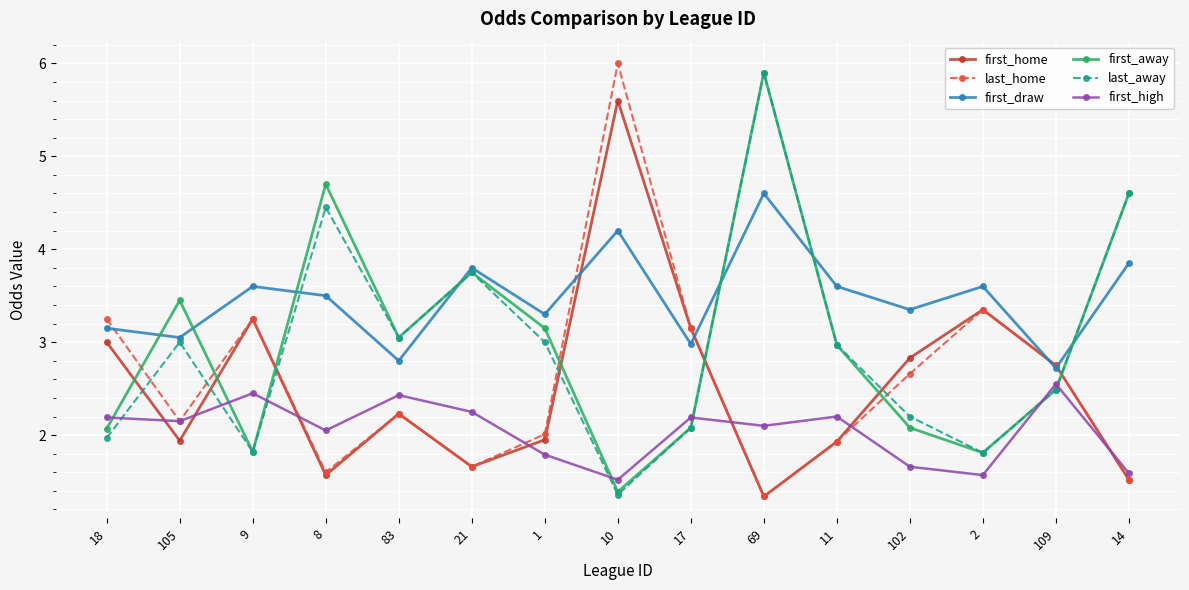

What position from the left is 109?

14